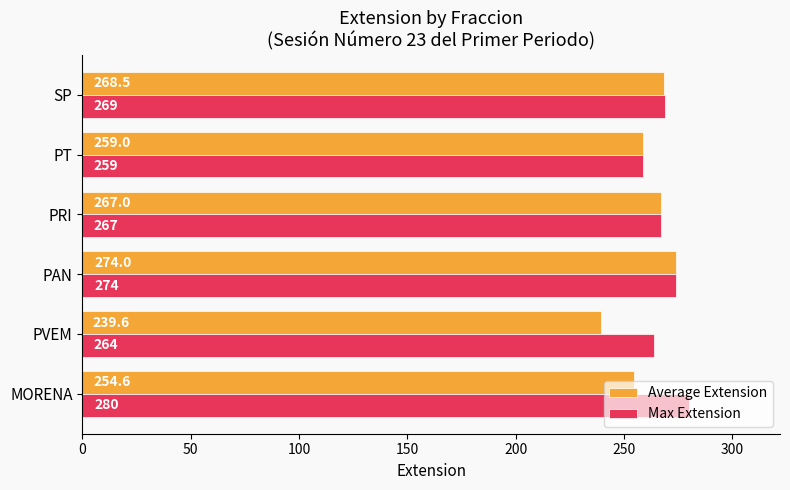

Where is Max Extension nearest to the value 269?

SP